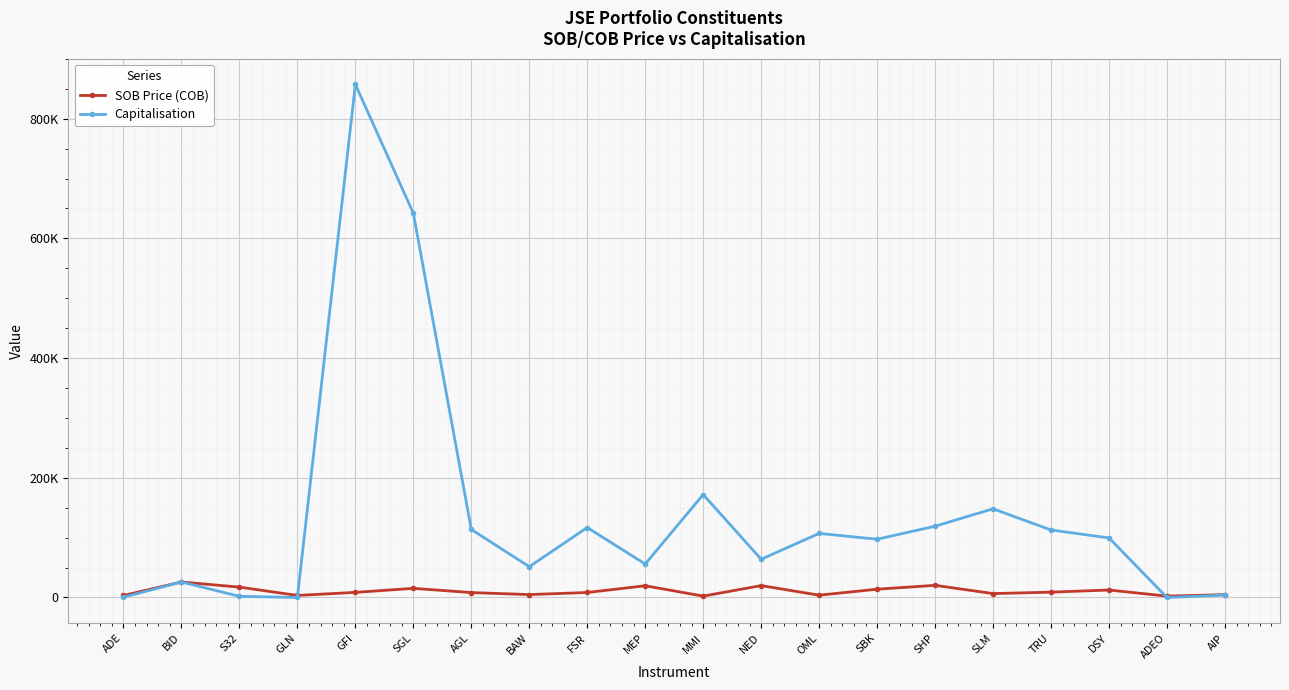

Reading left to right, transcribe all the data shown in this chart.

SOB Price (COB): ADE=3351.0	BID=25902.0	S32=17349.0	GLN=3435.0	GFI=8573.0	SGL=15301.0	AGL=8237.0	BAW=4859.0	FSR=8365.0	MEP=19600.0	MMI=2316.0	NED=19900.0	OML=3865.0	SBK=13855.0	SHP=20330.0	SLM=6540.0	TRU=8927.0	DSY=12499.0	ADEO=2316.0	AIP=4786.0
Capitalisation: ADE=502.6	BID=25902.0	S32=1937.0	GLN=46.8	GFI=857300.0	SGL=642000.0	AGL=113661.7	BAW=51458.1	FSR=116863.1	MEP=55913.5	MMI=171969.2	NED=63886.7	OML=107072.3	SBK=97356.9	SHP=119104.1	SLM=148167.9	TRU=112791.6	DSY=99566.0	ADEO=17.7	AIP=4068.1